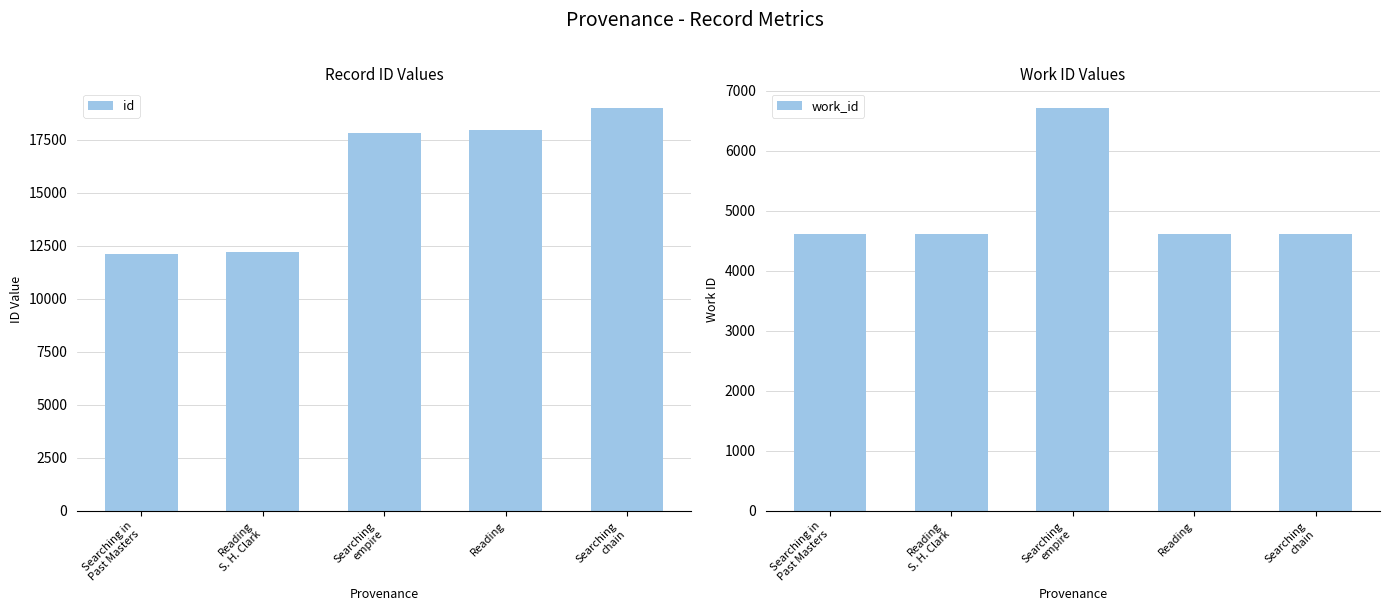

Rank the categories by id value from lowest to highest.

Searching in
Past Masters, Reading
S. H. Clark, Searching
empire, Reading, Searching
chain